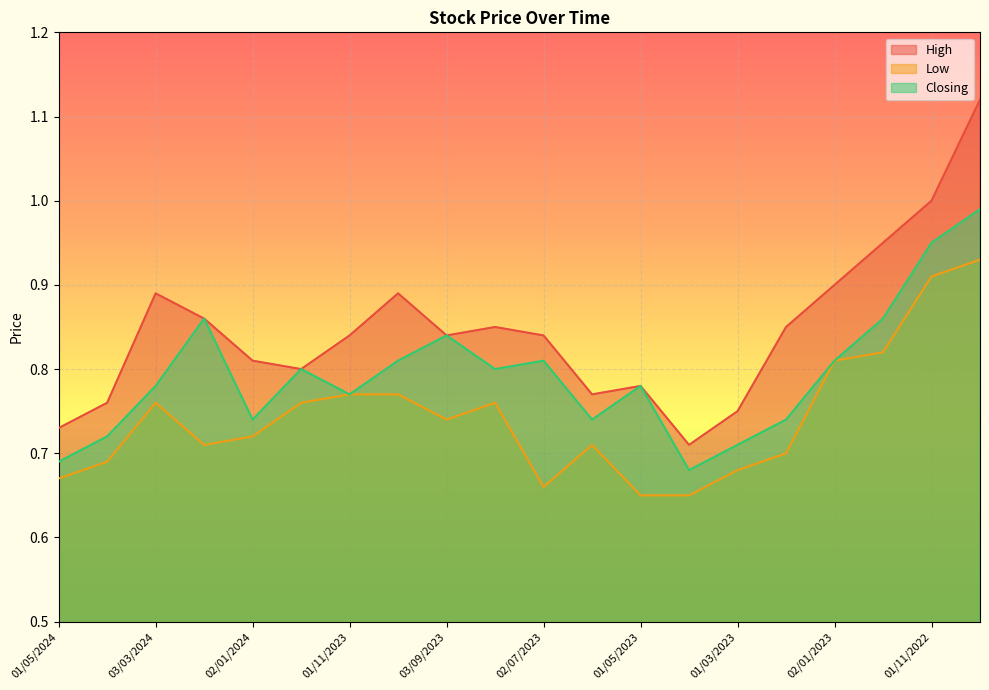

What is the label of the 19th point from the right?

01/04/2024